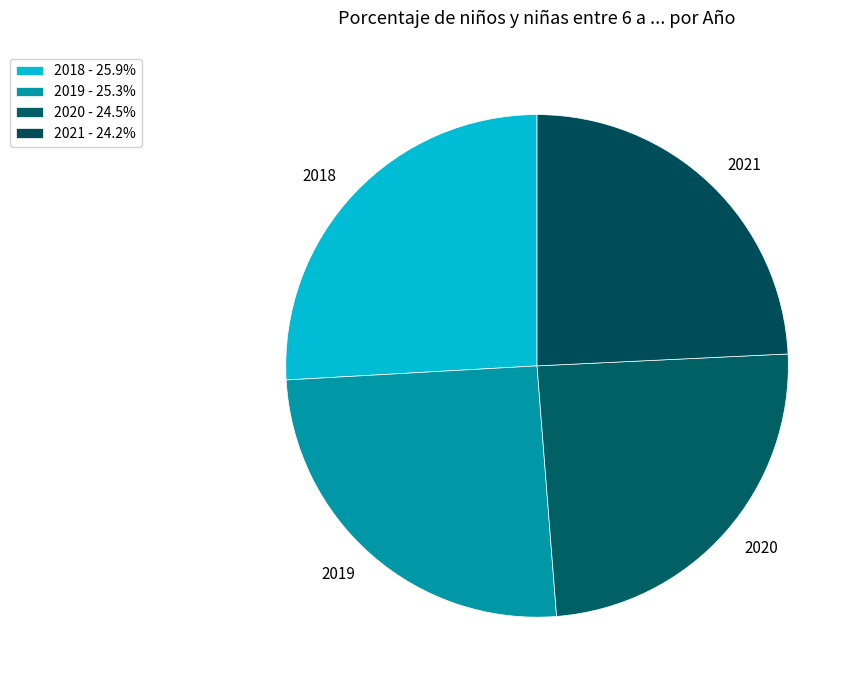

How many segments does this pie chart have?

4